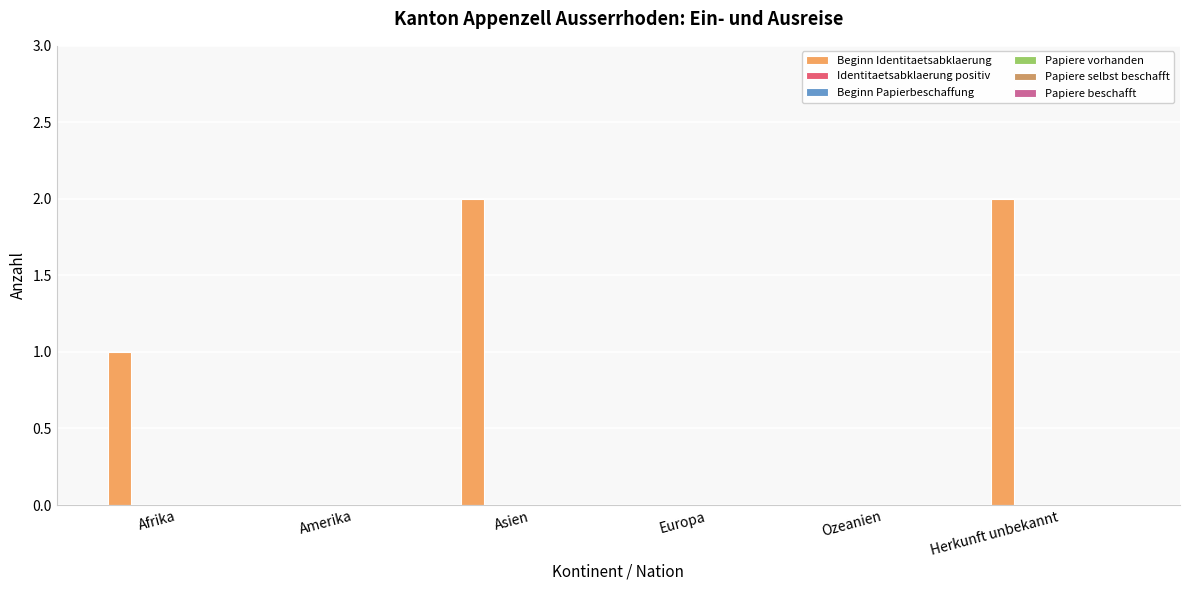

Are the bars horizontal?

No